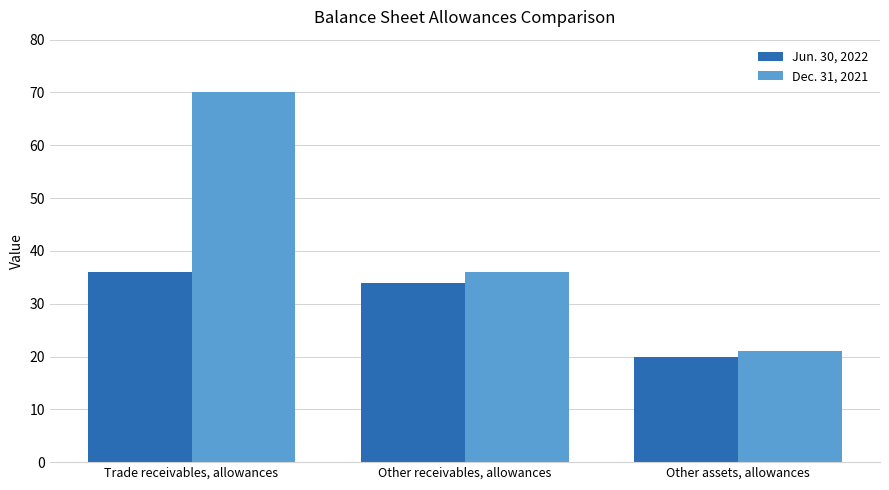

The Jun. 30, 2022 series shows 61 at Other receivables, allowances. True or false?

False